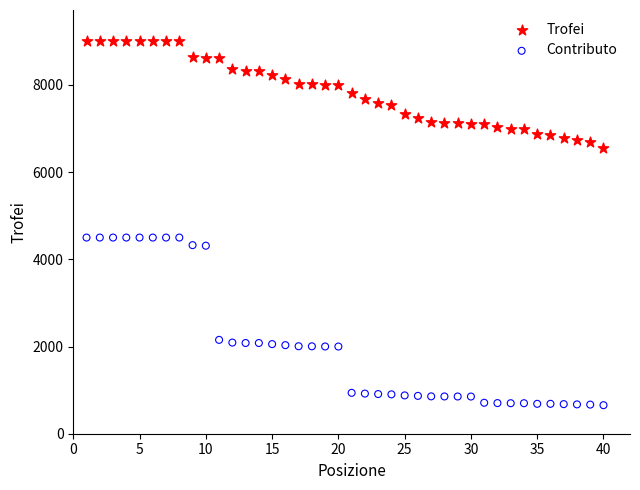

Which series reaches the maximum Y coordinate?

Trofei